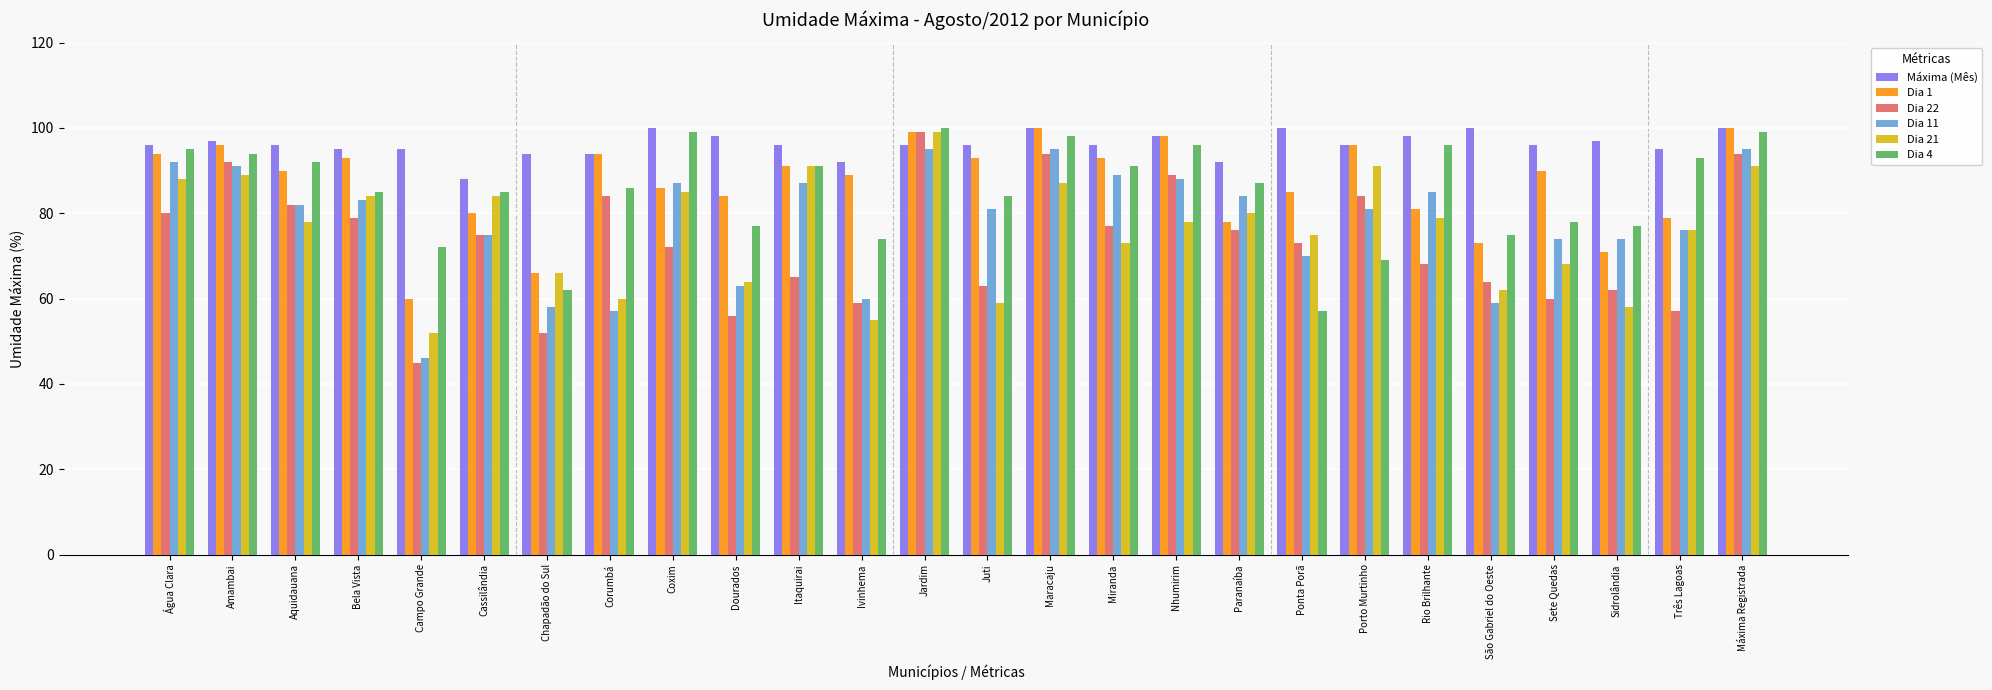

Reading left to right, extract all data points from this chart.

Máxima (Mês): 96	97	96	95	95	88	94	94	100	98	96	92	96	96	100	96	98	92	100	96	98	100	96	97	95	100
Dia 1: 94	96	90	93	60	80	66	94	86	84	91	89	99	93	100	93	98	78	85	96	81	73	90	71	79	100
Dia 22: 80	92	82	79	45	75	52	84	72	56	65	59	99	63	94	77	89	76	73	84	68	64	60	62	57	94
Dia 11: 92	91	82	83	46	75	58	57	87	63	87	60	95	81	95	89	88	84	70	81	85	59	74	74	76	95
Dia 21: 88	89	78	84	52	84	66	60	85	64	91	55	99	59	87	73	78	80	75	91	79	62	68	58	76	91
Dia 4: 95	94	92	85	72	85	62	86	99	77	91	74	100	84	98	91	96	87	57	69	96	75	78	77	93	99